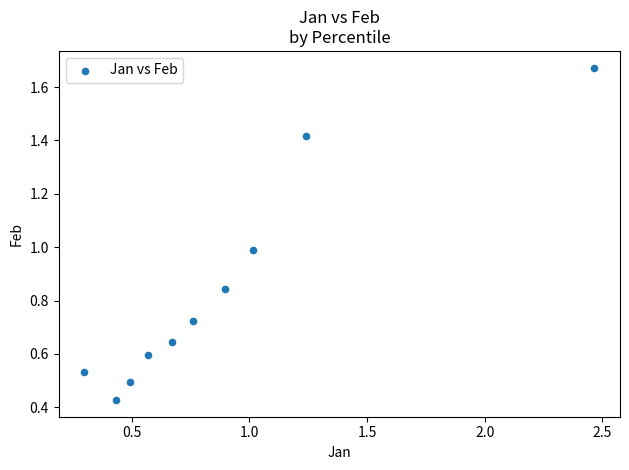

What is the average X value?

0.9